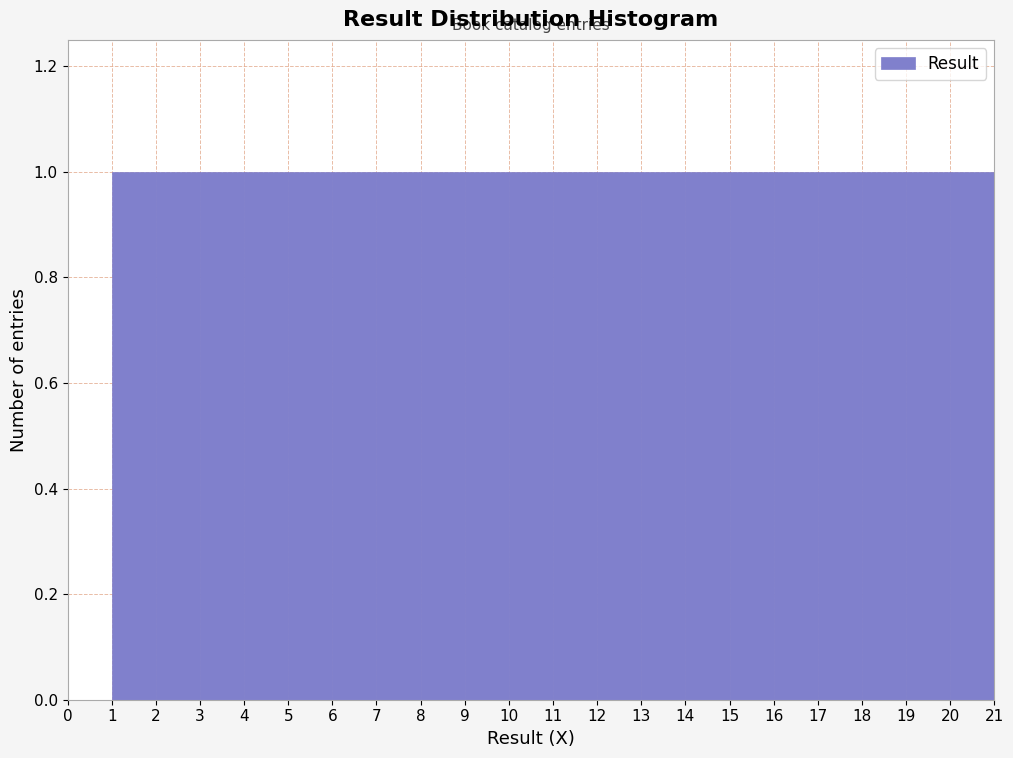

Reading left to right, list every bar in this chart as the range it spans on the x-axis followed by its height. The values are not printed on the chart, so give them approximately, as read against the axis.

0 to 1: 0
1 to 2: 1
2 to 3: 1
3 to 4: 1
4 to 5: 1
5 to 6: 1
6 to 7: 1
7 to 8: 1
8 to 9: 1
9 to 10: 1
10 to 11: 1
11 to 12: 1
12 to 13: 1
13 to 14: 1
14 to 15: 1
15 to 16: 1
16 to 17: 1
17 to 18: 1
18 to 19: 1
19 to 20: 1
20 to 21: 1